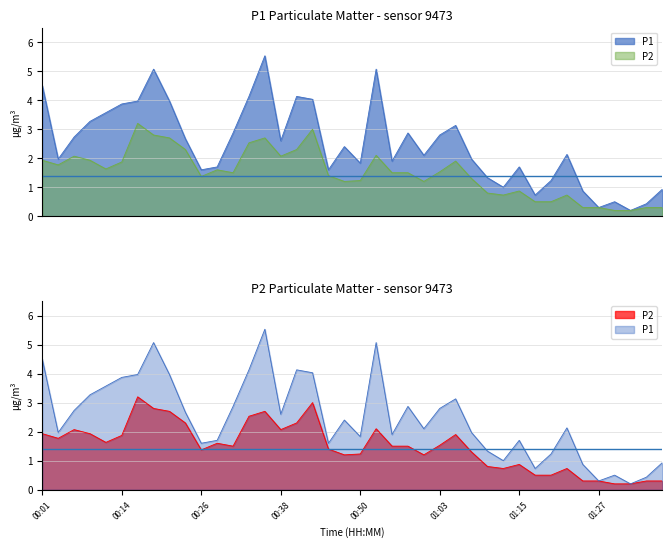

At 00:16, list the series in order from largest to smallest.

P1, P2